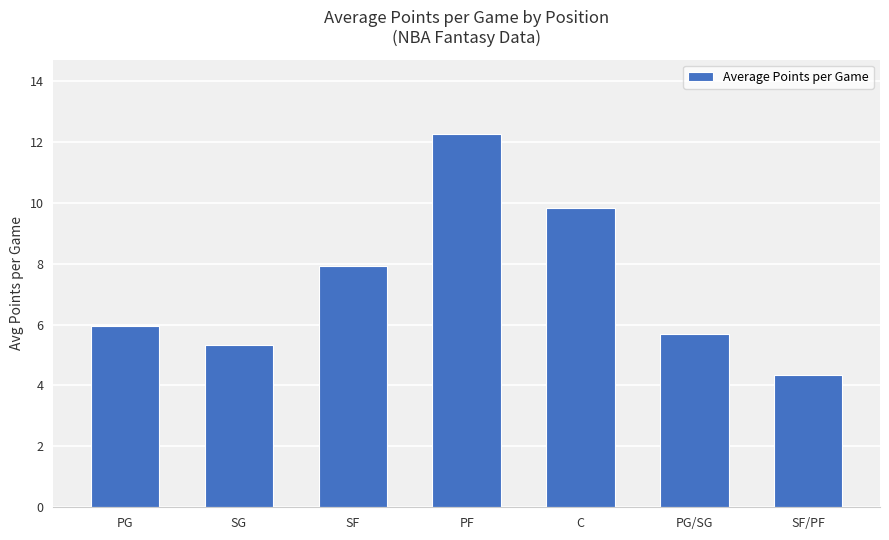

How many data points does each series have?

7